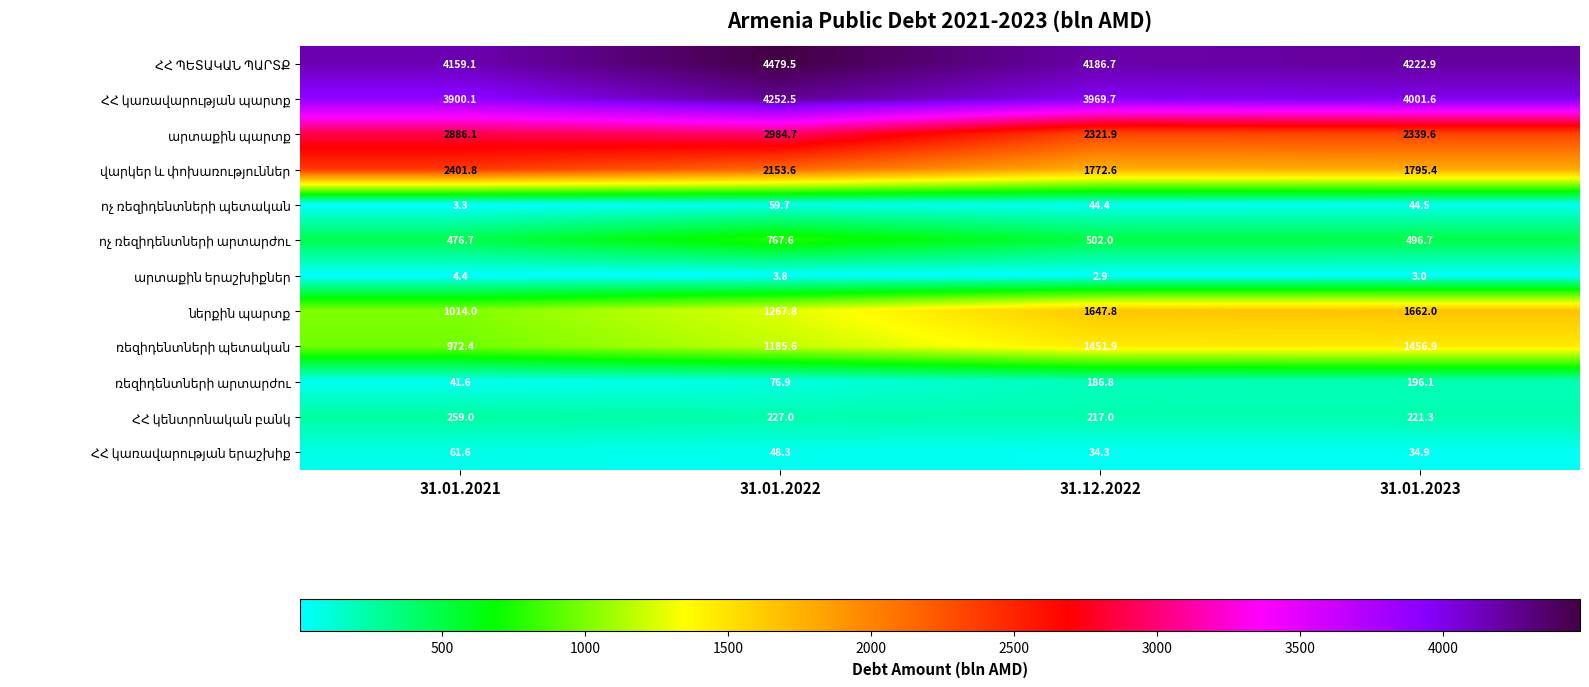

Count the number of categories in the chart.

4